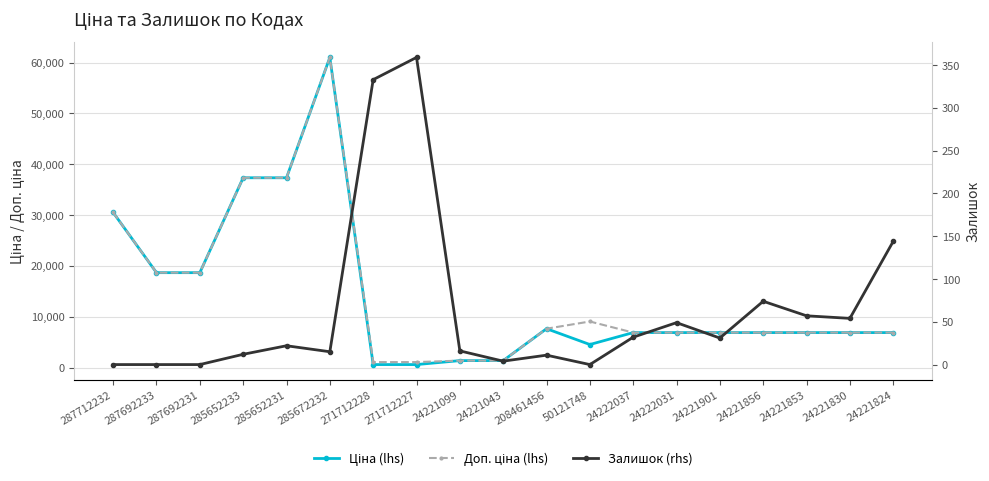

Reading left to right, list all the values displayed in this chart.

Ціна (lhs): 30512.3	18671.5	18671.5	37343.0	37343.0	61024.7	586.0	586.0	1366.3	1366.3	7641.9	4531.4	6879.5	6879.5	6879.5	6879.5	6879.5	6879.5	6879.5
Доп. ціна (lhs): 30512.3	18671.5	18671.5	37343.0	37343.0	61024.7	1074.5	1074.5	1366.0	1366.0	7641.9	9062.9	6879.5	6879.5	6879.5	6879.5	6879.5	6879.5	6879.5
Залишок (rhs): 0.0	0.0	0.0	12.0	22.0	15.0	333.0	359.0	16.0	4.0	11.0	0.0	32.0	49.0	31.0	74.0	57.0	54.0	144.0